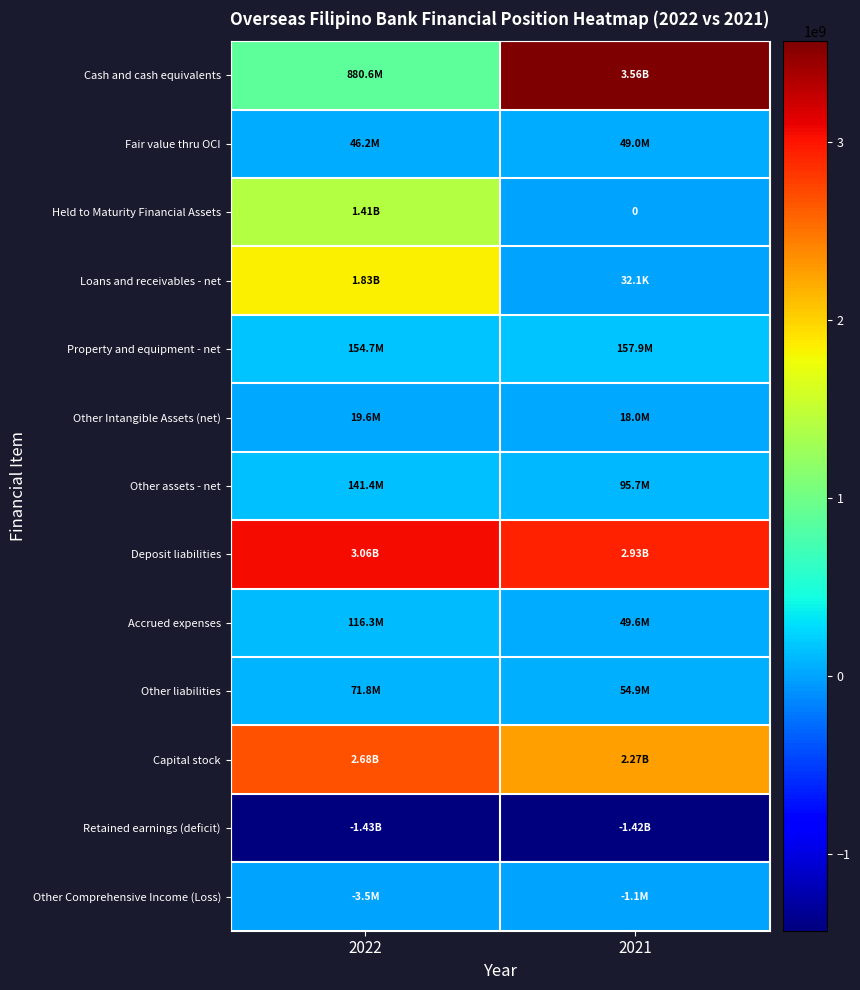

What is the total value across all series at 2022?

8980085388.0